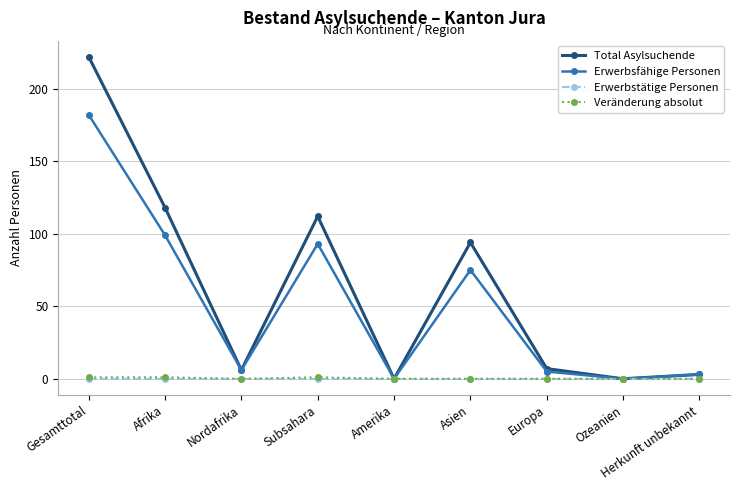

Where is Total Asylsuchende nearest to the value 111?

Subsahara